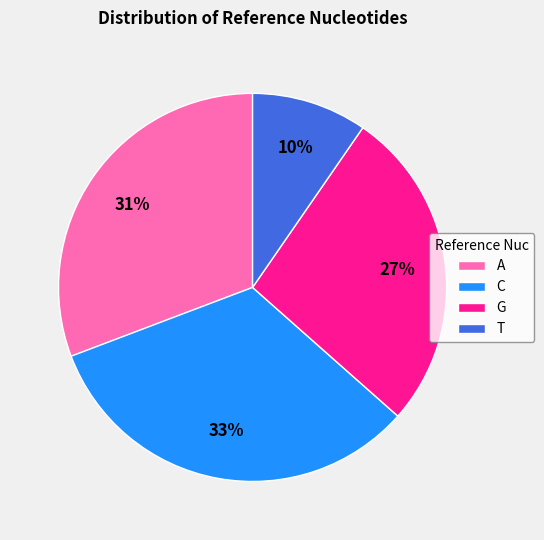

To the nearest percent, what is the difference between the C and A slice percentages?

2%